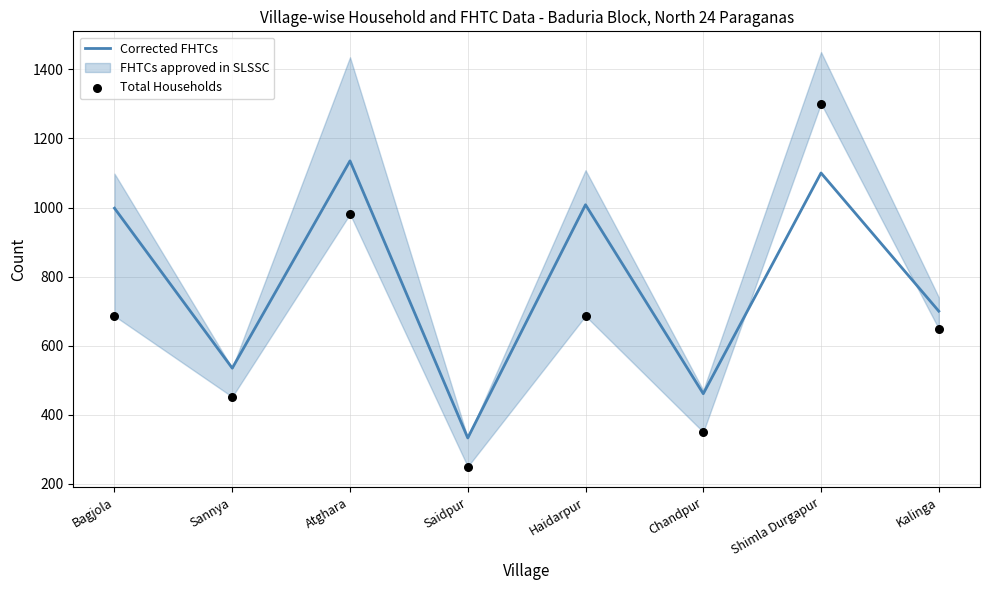

At which category is the sum across all series the highest?

Shimla Durgapur